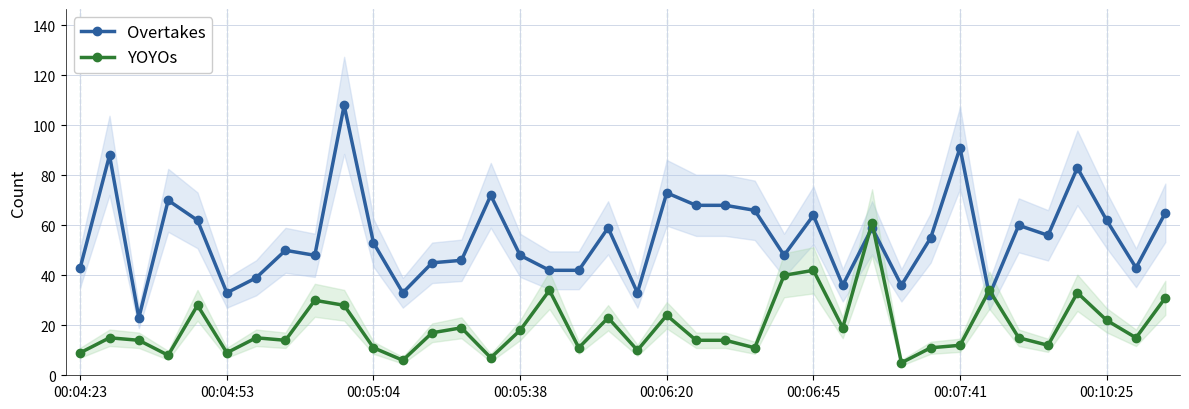

True or false: Overtakes and YOYOs cross at least once.

True